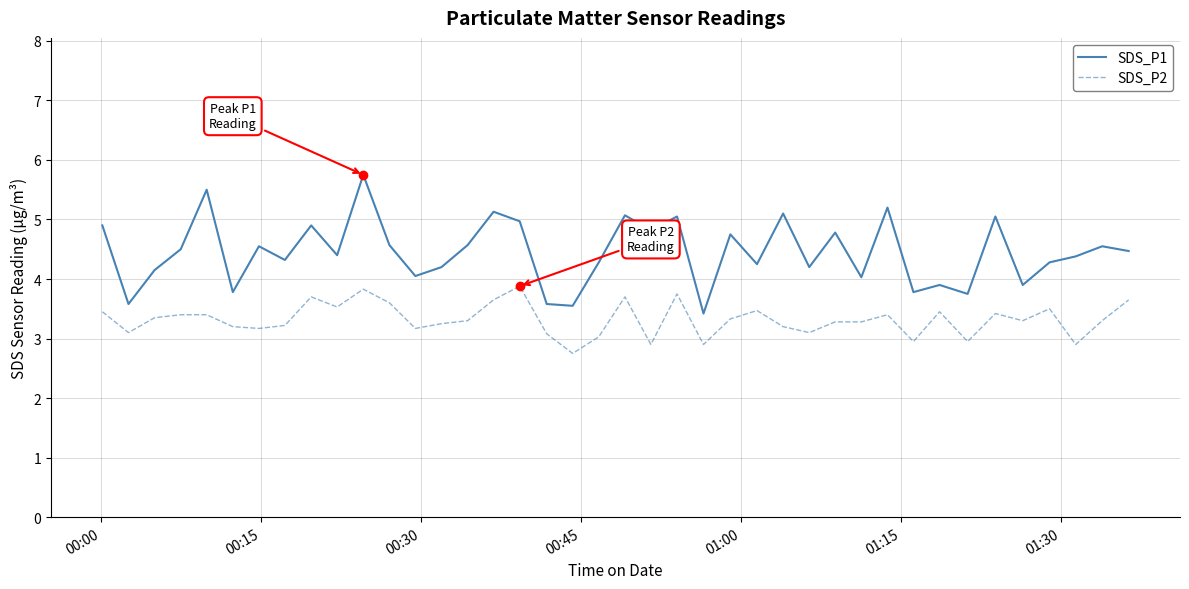

Which series has the largest total across all categories?

SDS_P1